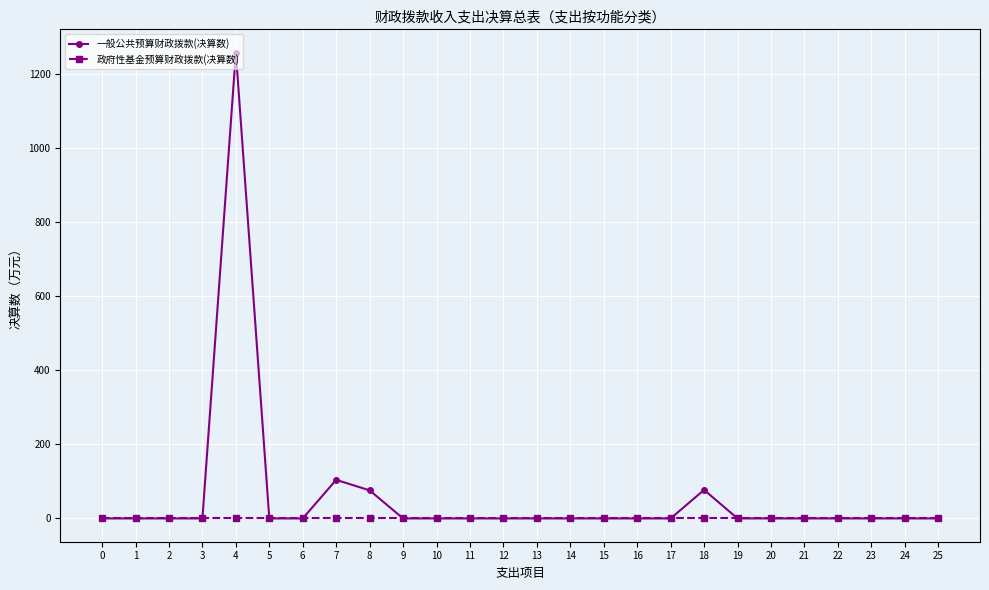

The value of 一般公共预算财政拨款(决算数) at 13 is 635.2. True or false?

False